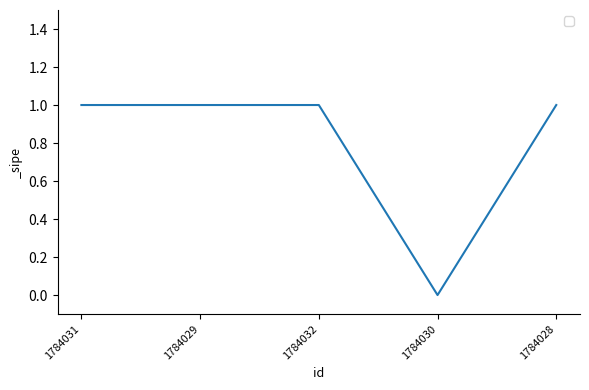

The chart shows a value of 1 at 1784031. True or false?

True